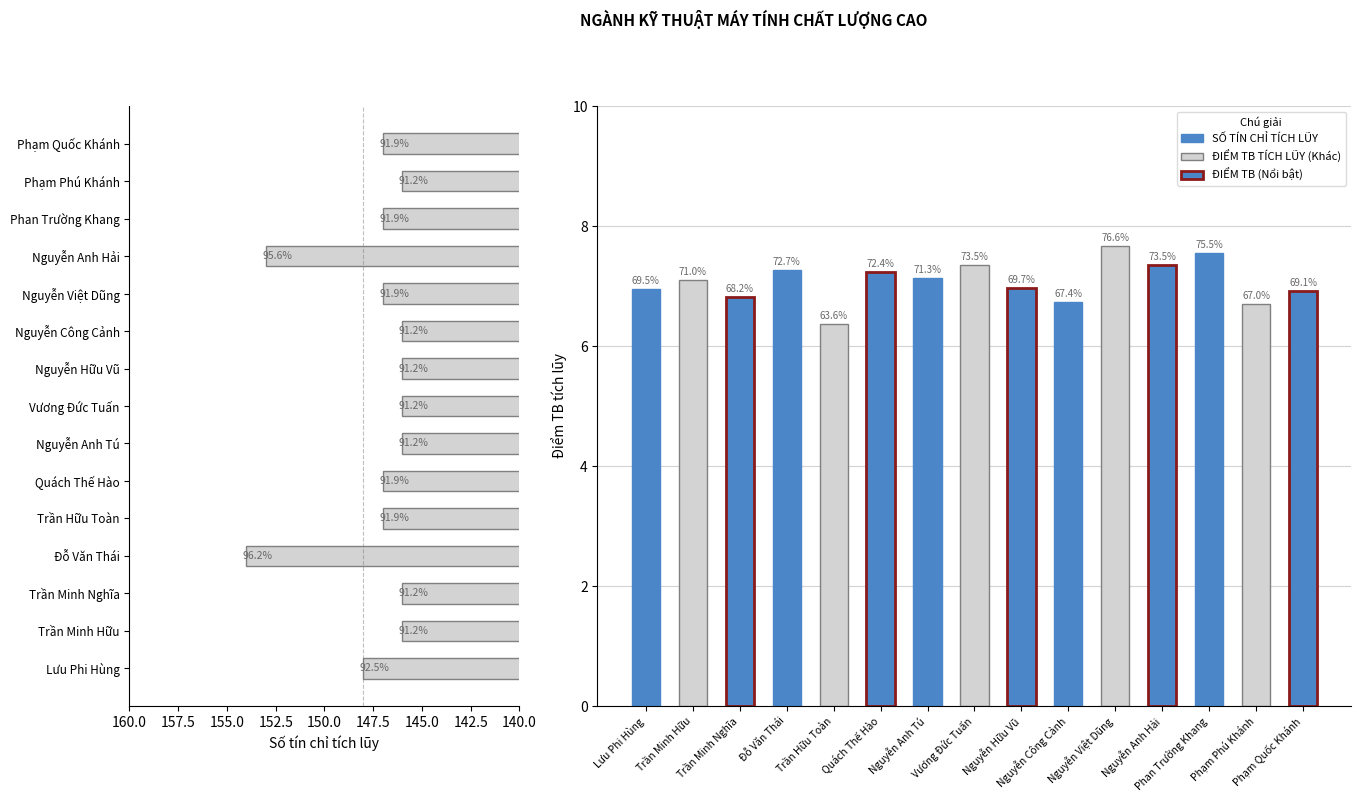

How many values are between 146 and 147?

12